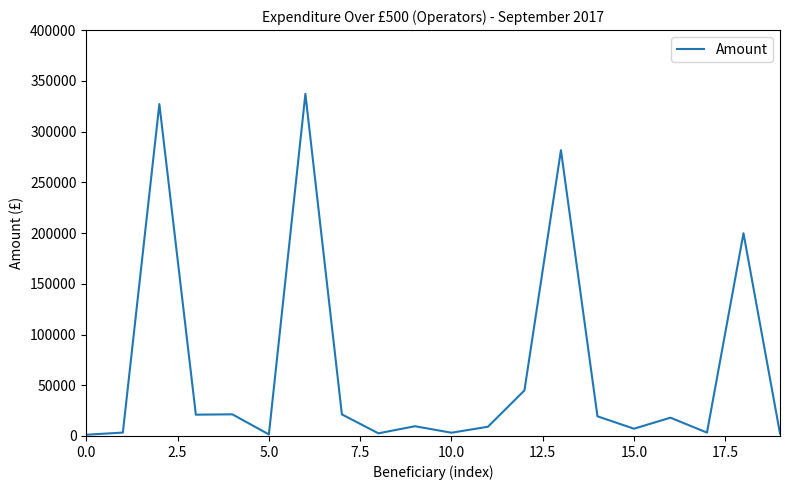

What is the difference between the maximum and minimum values?

335893